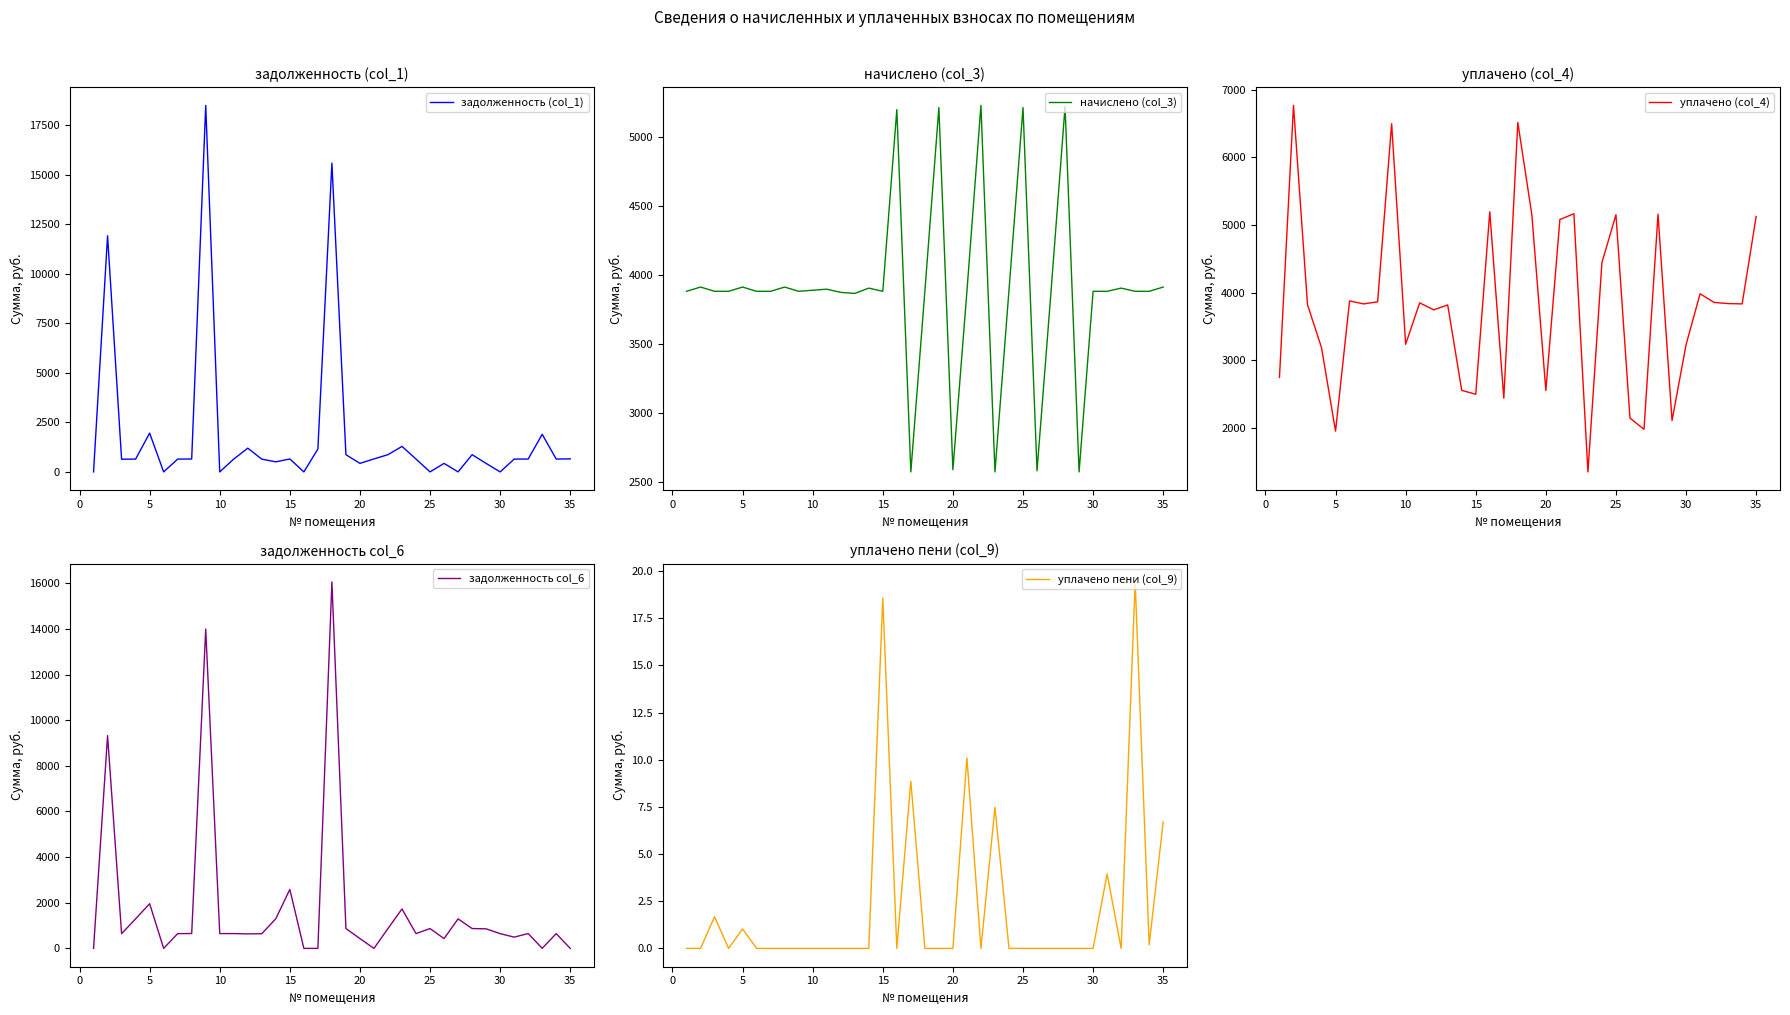

What is the highest value of the уплачено пени (col_9) series?

19.4